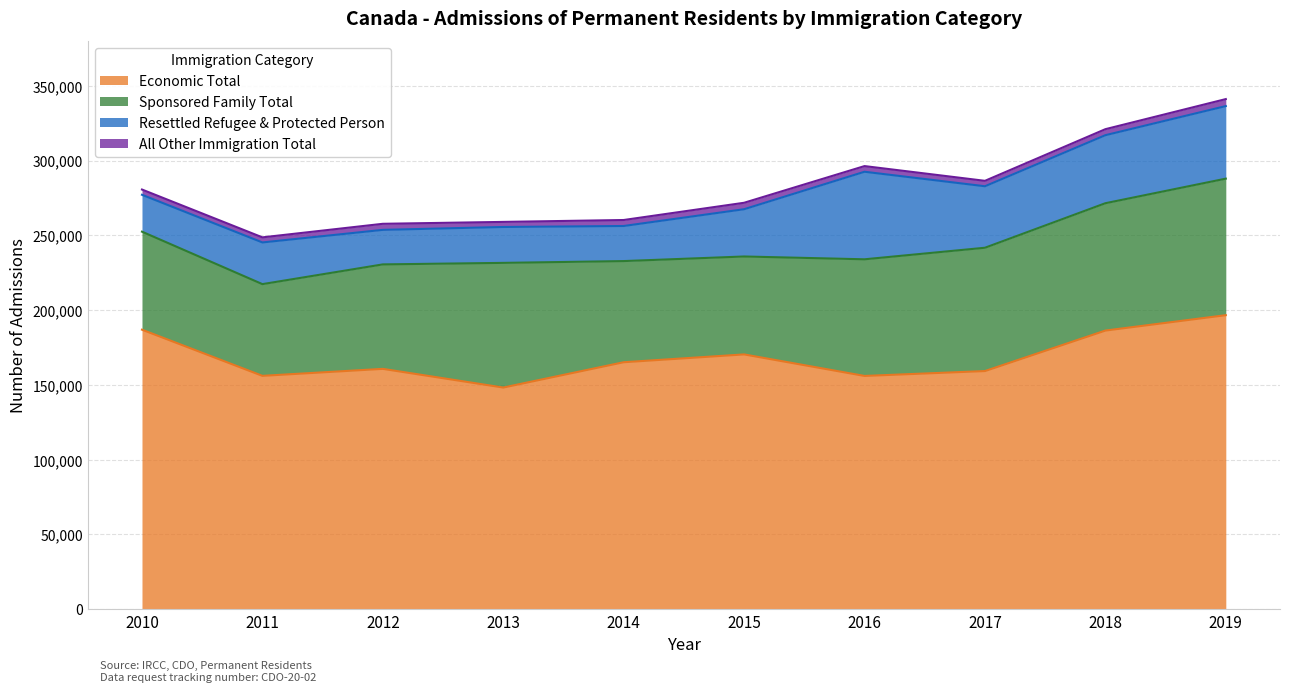

List the labels in order of Economic Total value, largest first.

2019, 2010, 2018, 2015, 2014, 2012, 2017, 2011, 2016, 2013